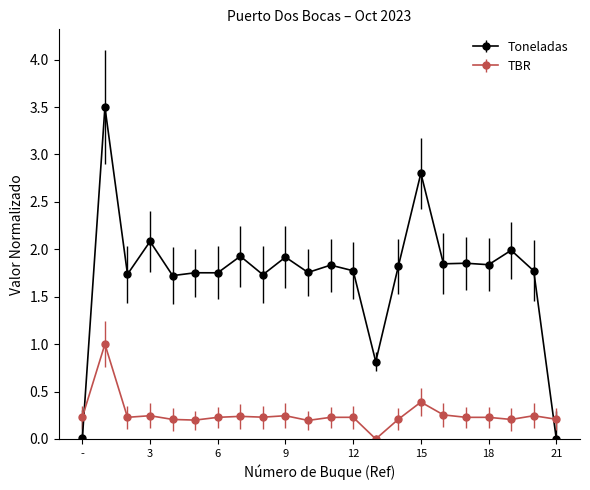

True or false: Toneladas has more than 2 points higher than both neighbors.

True